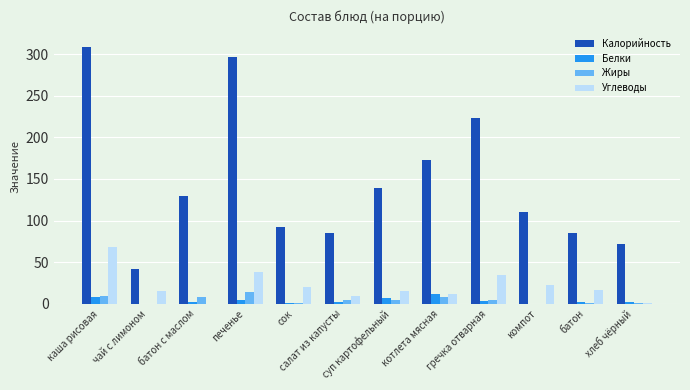

Count the number of data series in this chart.

4